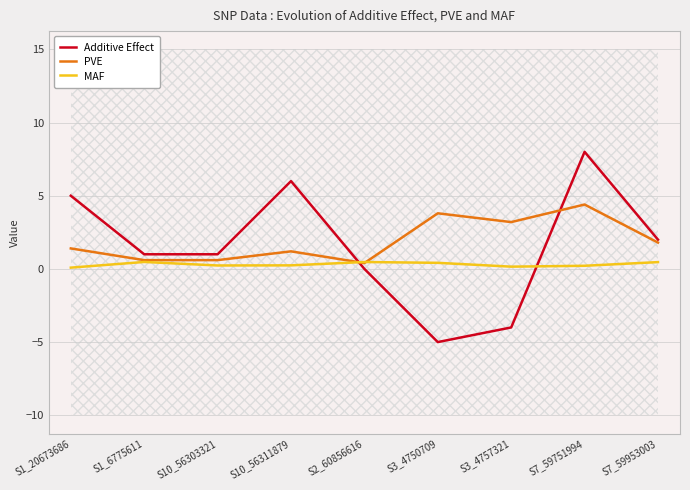

Which has a higher value, S2_60856616 or S3_4750709?

S2_60856616